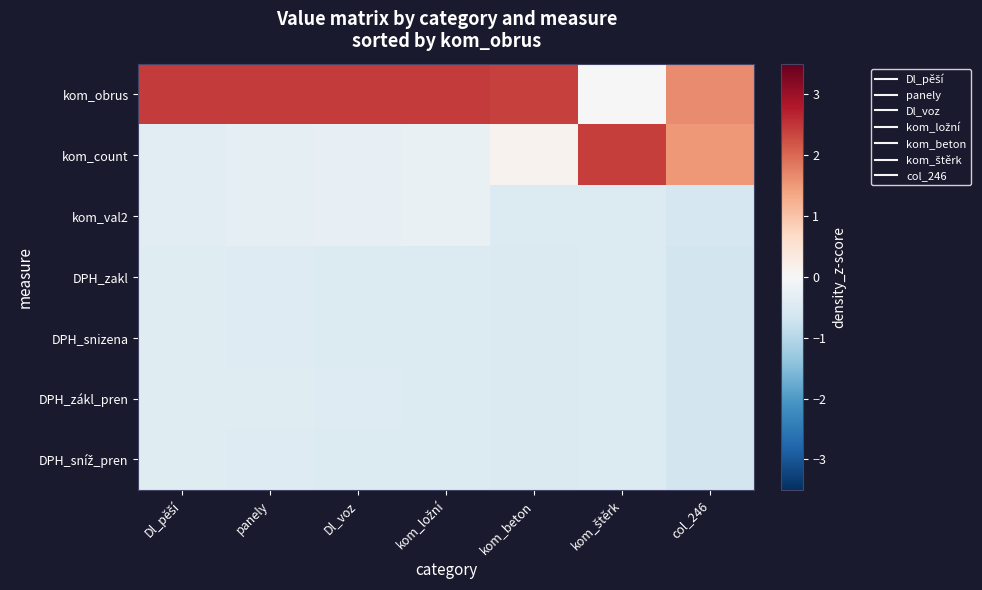

Which series has the widest spread of values?

kom_count